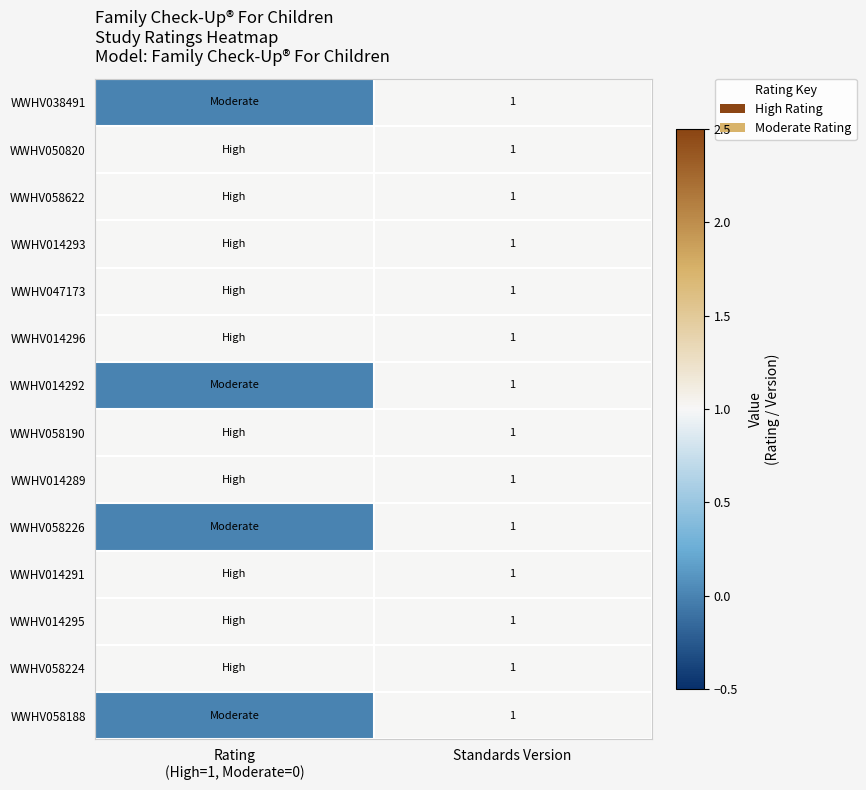

Is it true that WWHV058190 equals 1 at Standards Version?

True